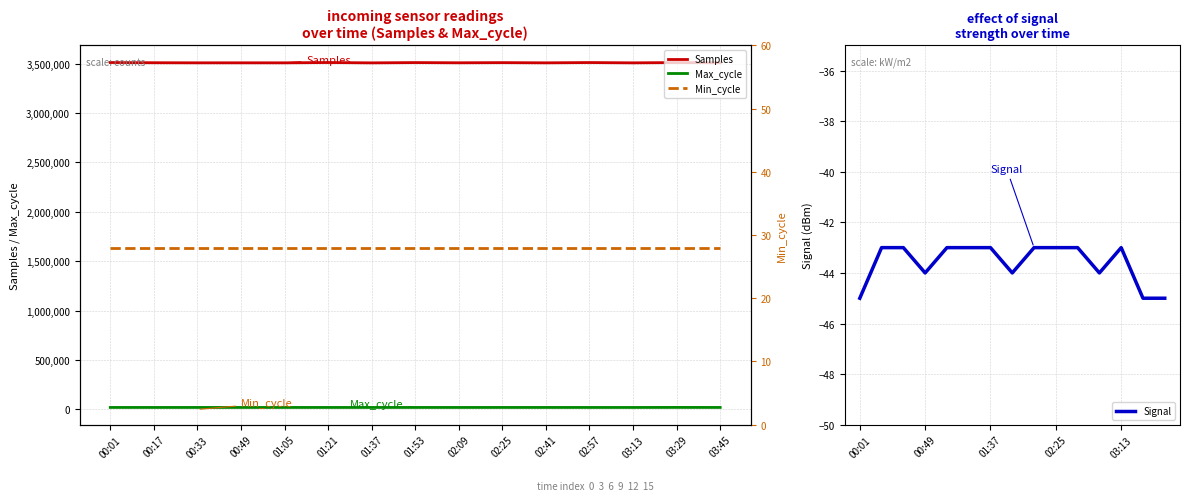

What is the value of the Min_cycle point at the 12th from the left?

28